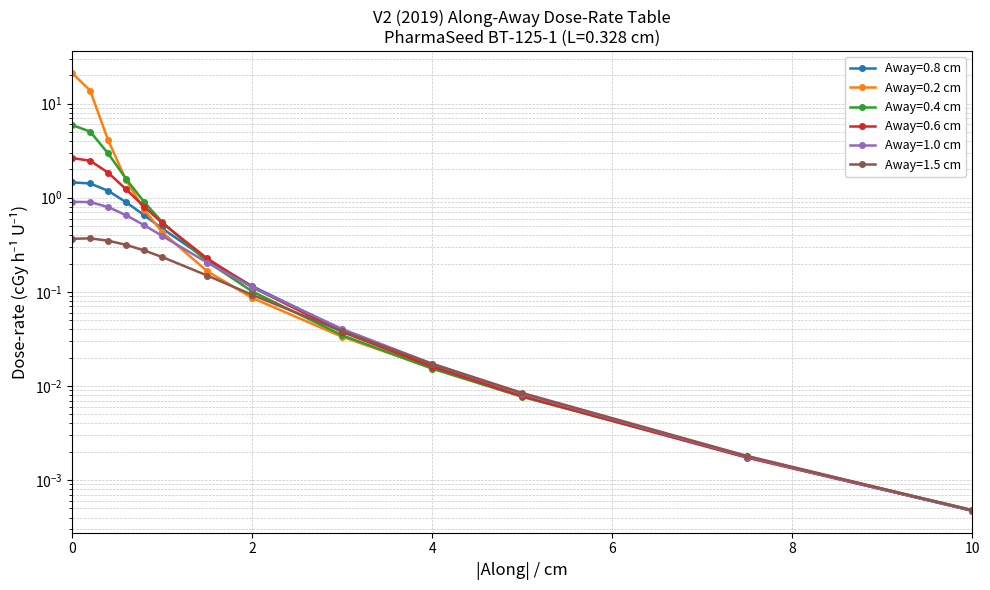

True or false: Away=0.2 cm has a value of 0.0 at 7.5.

True